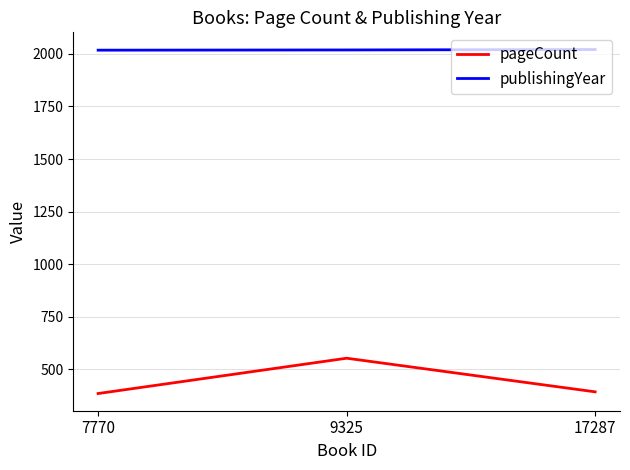

Count the number of categories in the chart.

3